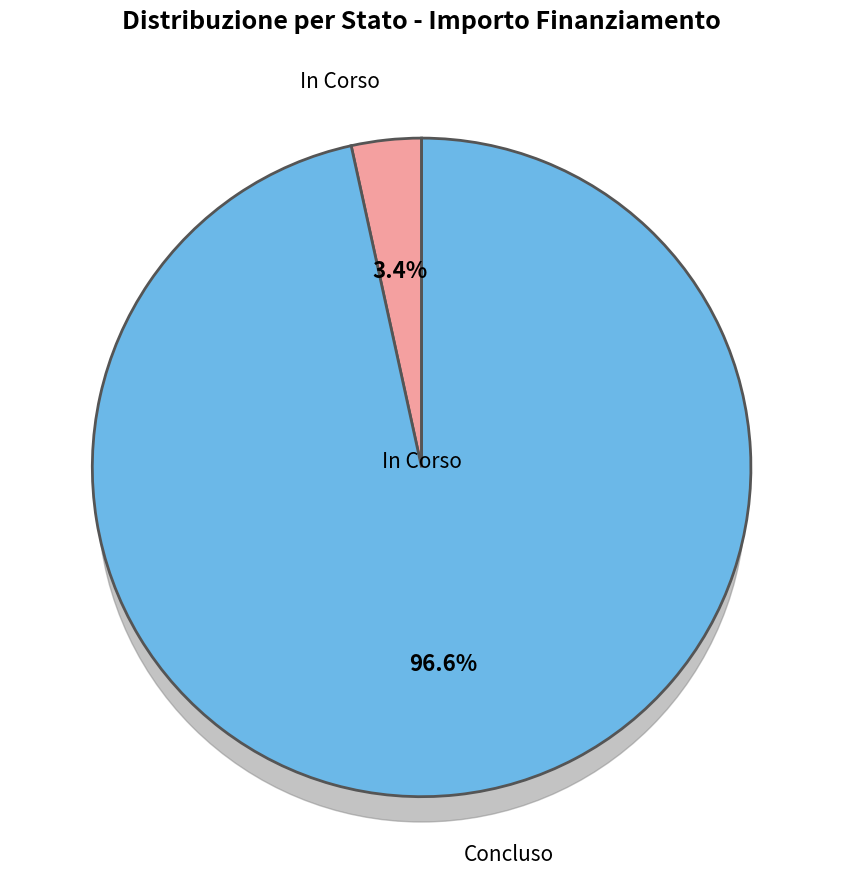

Does any single category account for the majority?

Yes